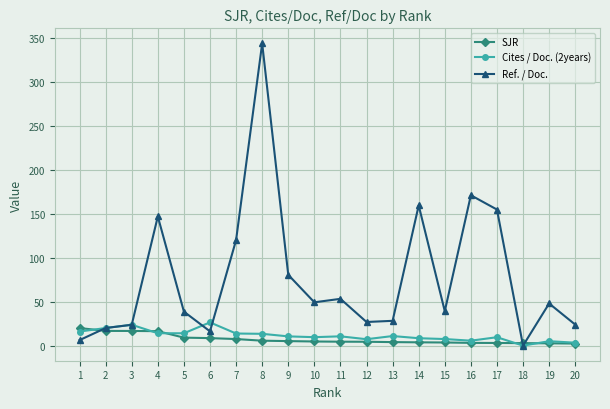

What is the greatest value displayed?

343.8